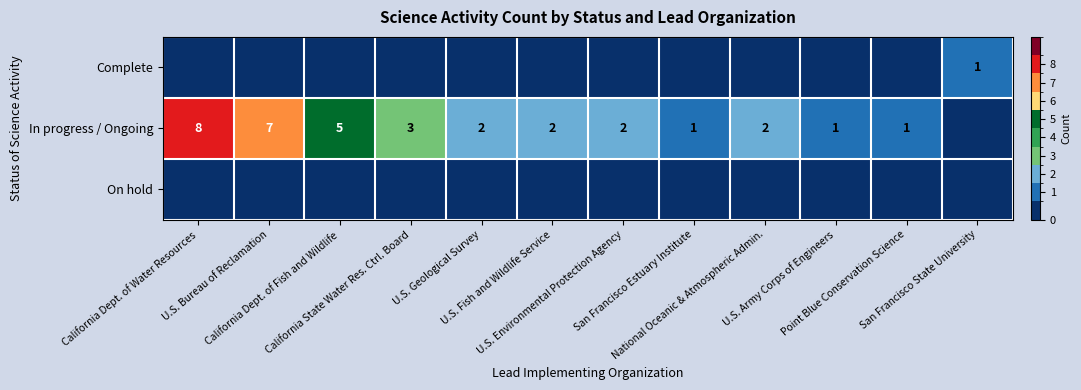

Rank the series by their maximum value, from highest to lowest.

In progress / Ongoing, Complete, On hold